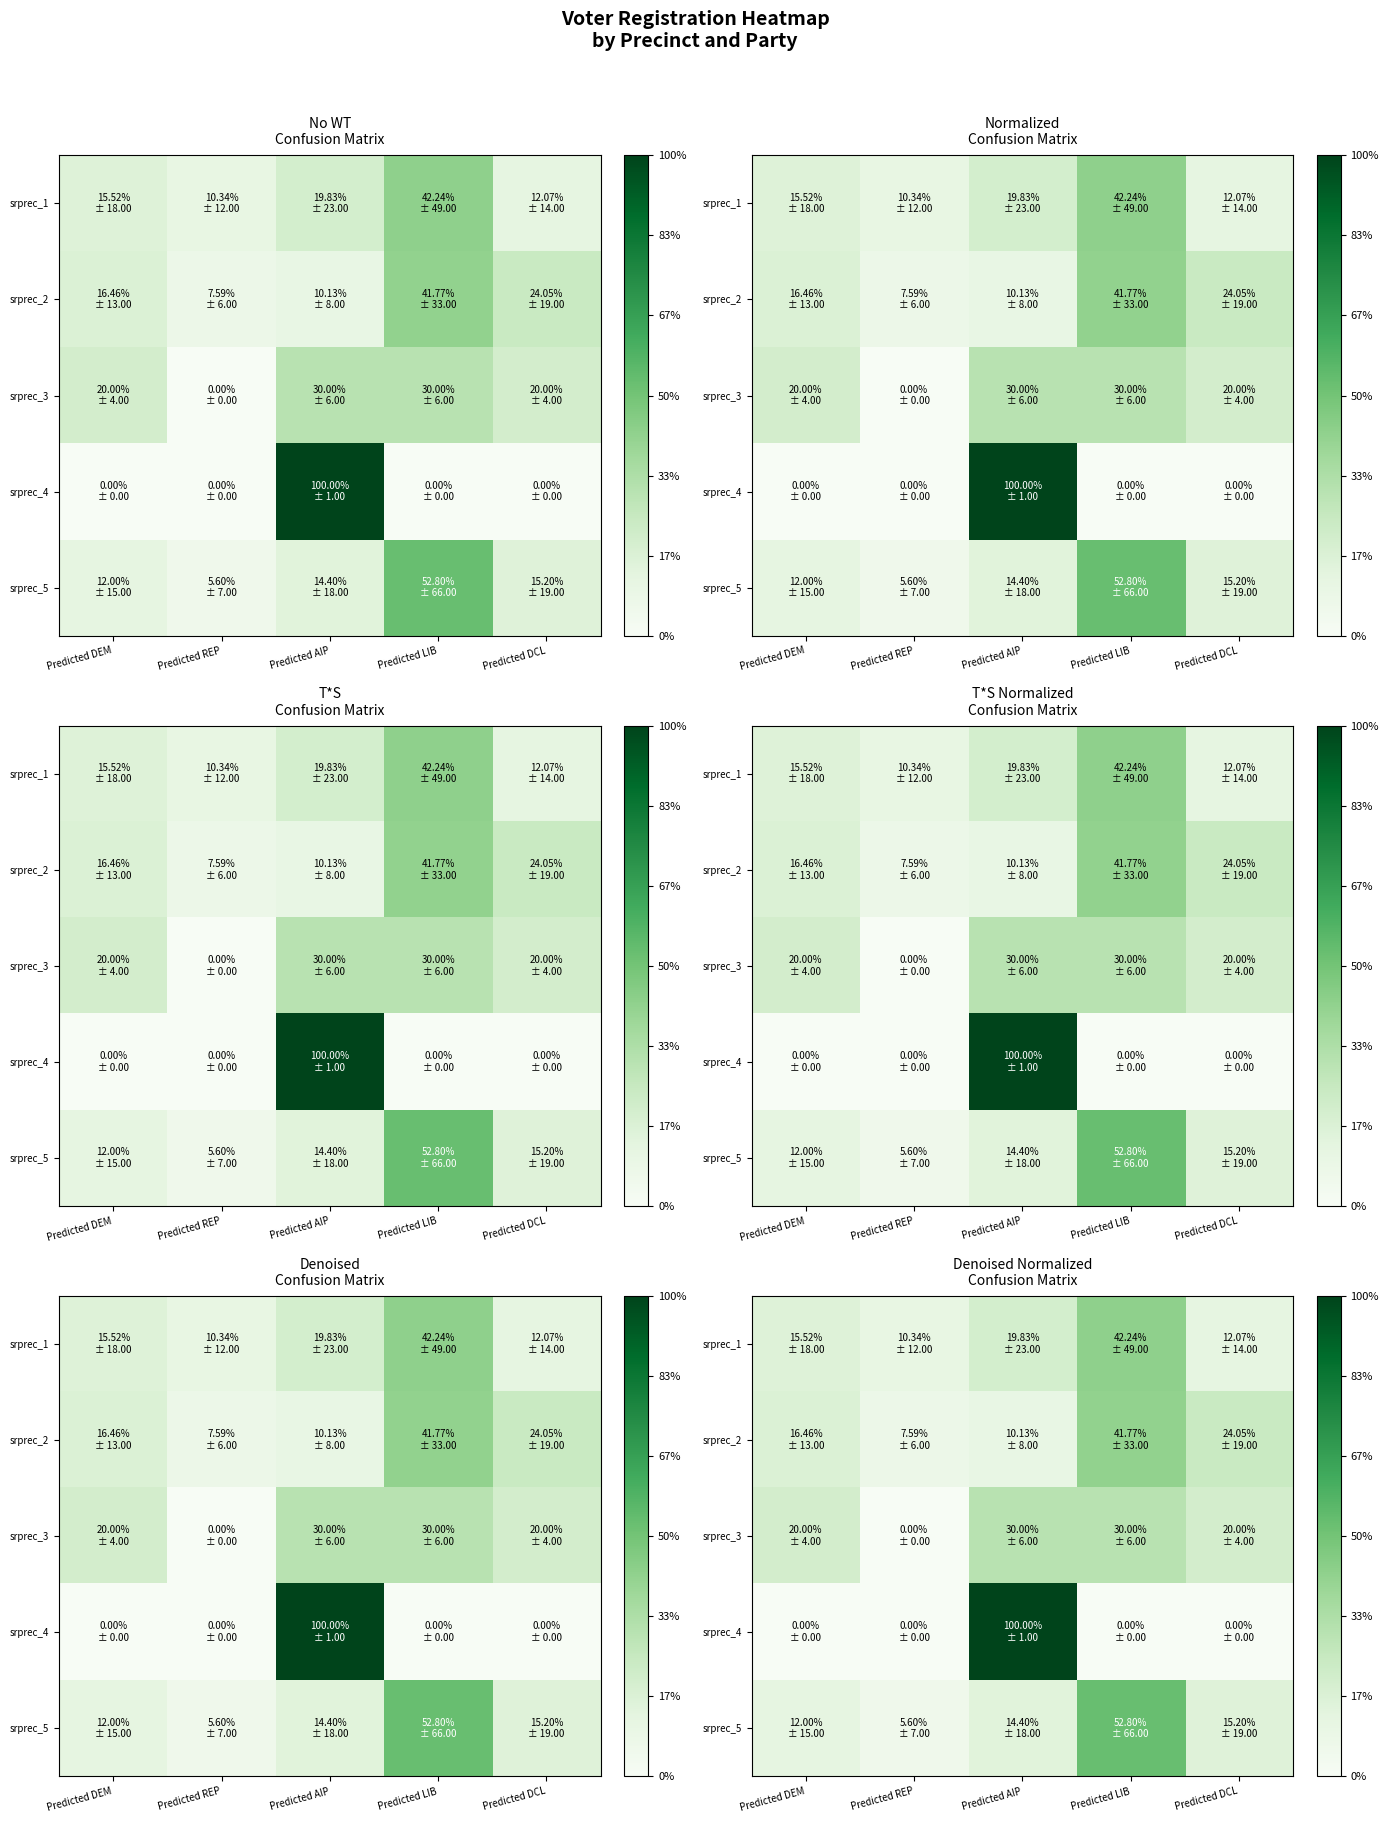

Is it true that srprec_2 equals 60.4 at Predicted LIB?

False